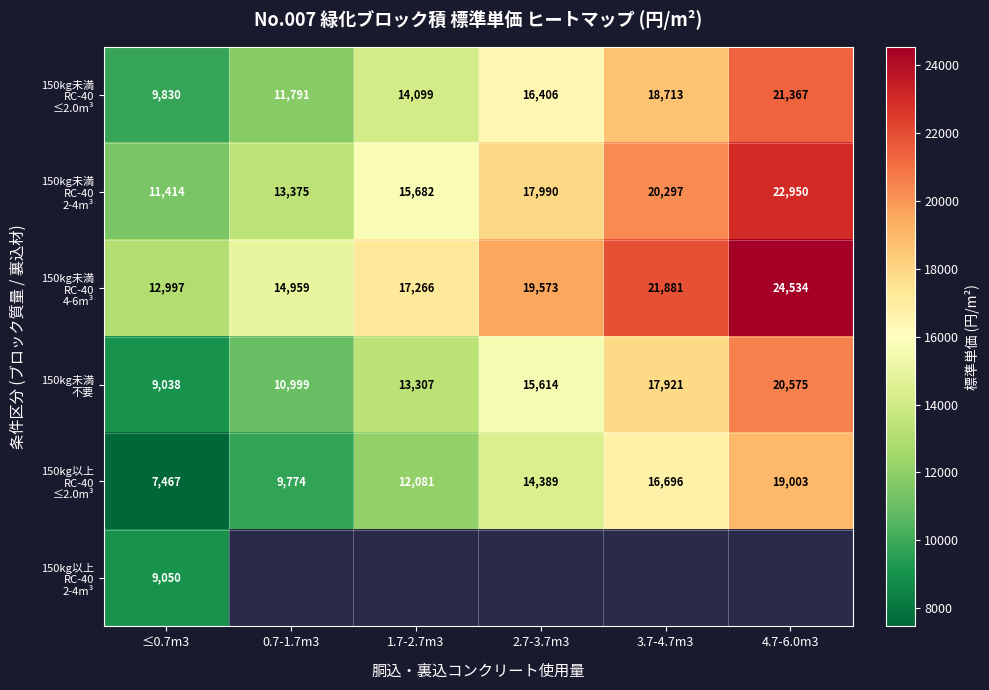

What is the average value of the 150kg以上 RC-40 ≤2.0m³ series?

13234.9